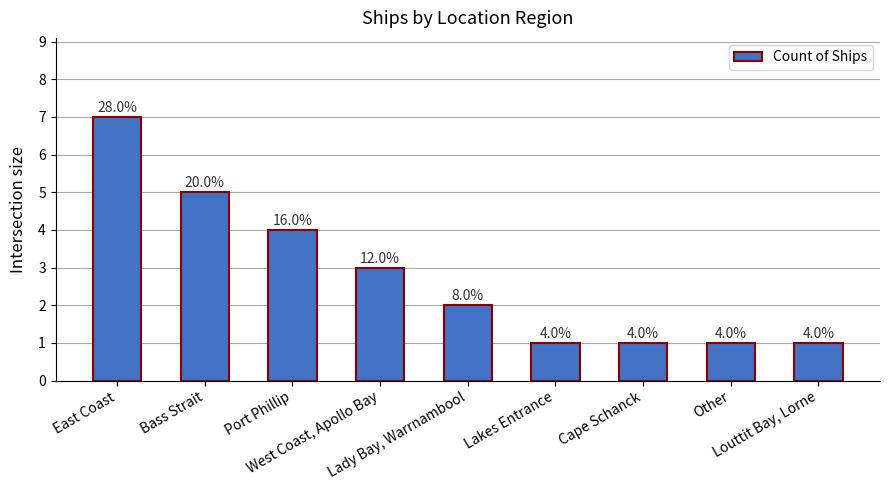

Are the bars horizontal?

No